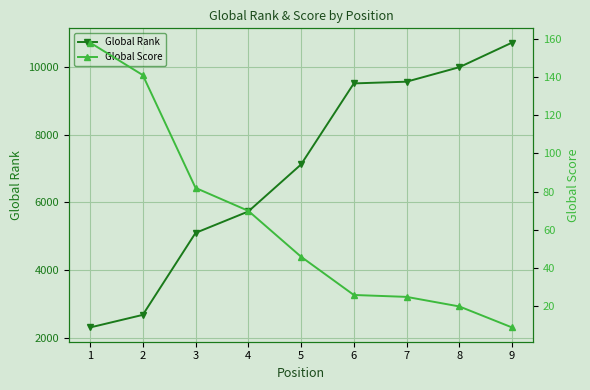

What is the sum of all Global Rank values?

62710